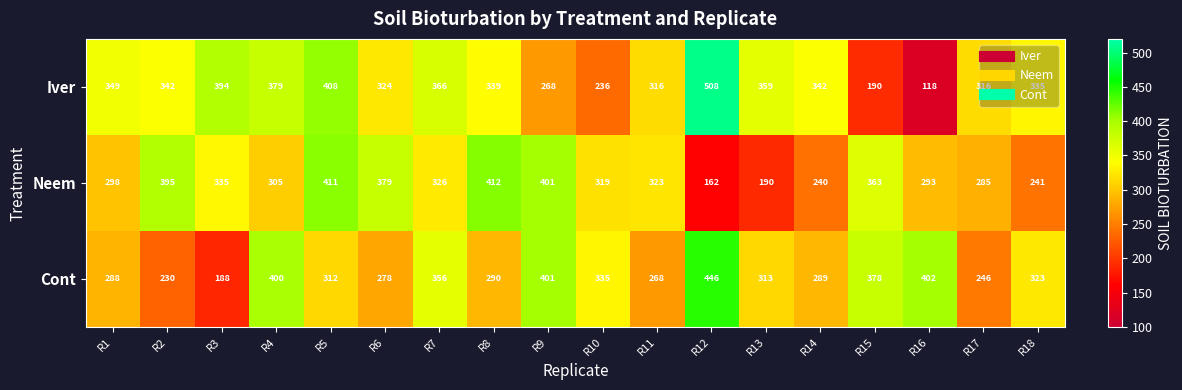

What is the total value across all series at R6?

981